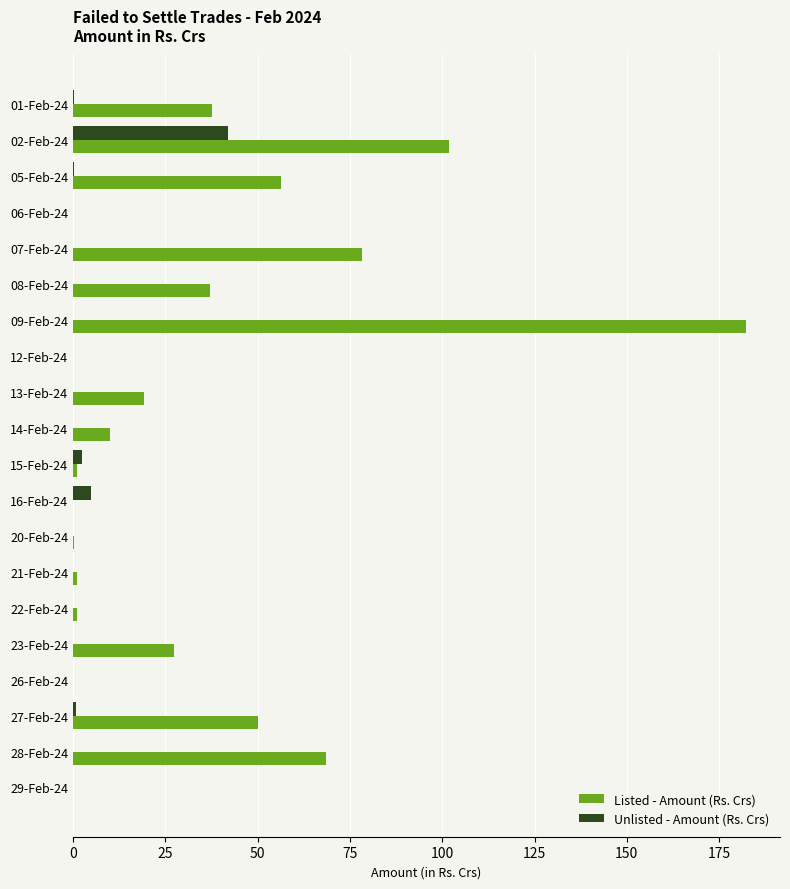

The Listed - Amount (Rs. Crs) series shows 50.9 at 01-Feb-24. True or false?

False